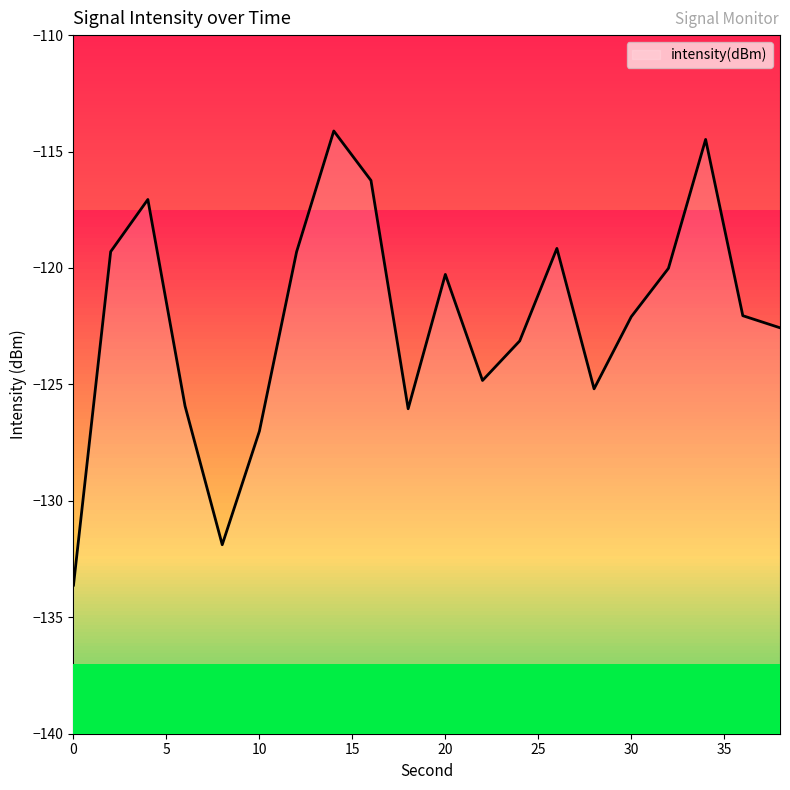

The value at 20 is -42.2. True or false?

False